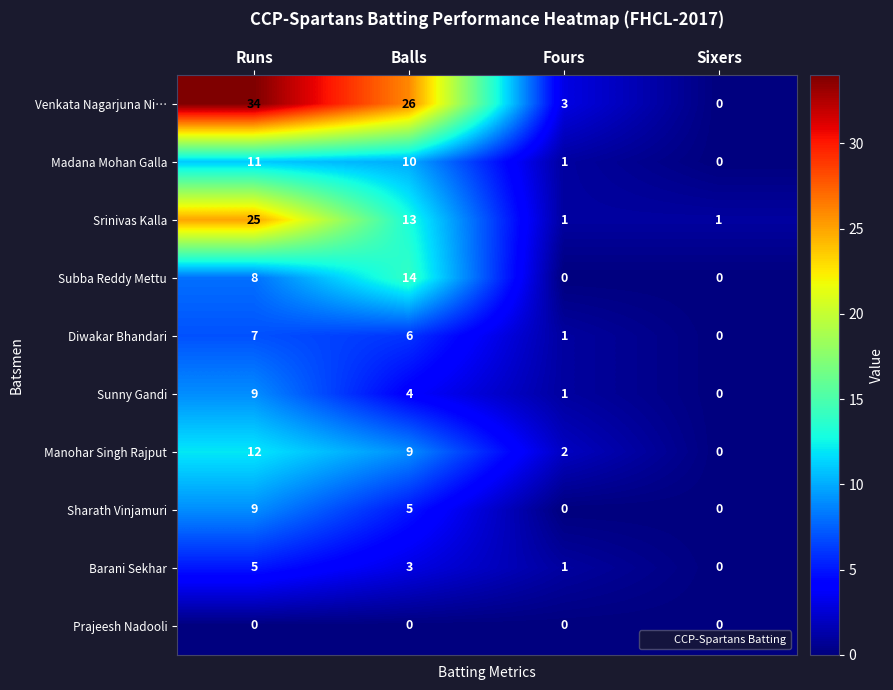

Which category has the highest value in the Madana Mohan Galla series?

Runs